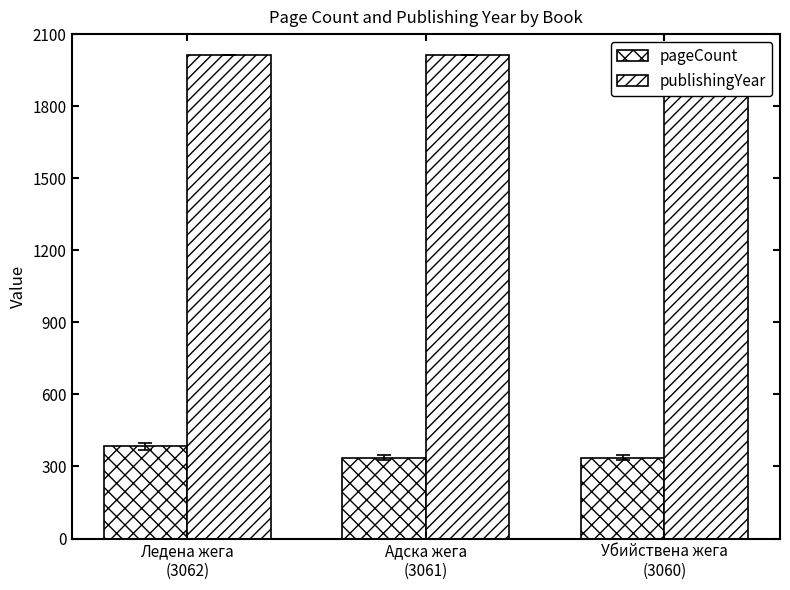

What is the maximum value for publishingYear?

2013